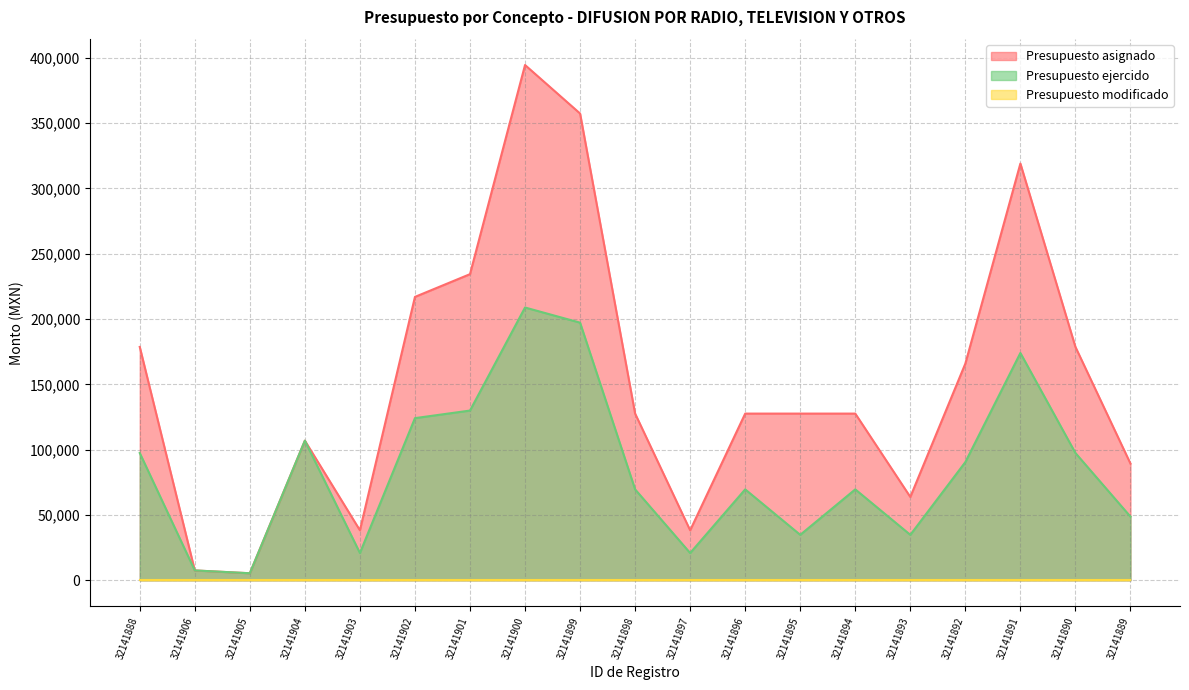

The value of Presupuesto asignado at 32141904 is 164782. True or false?

False